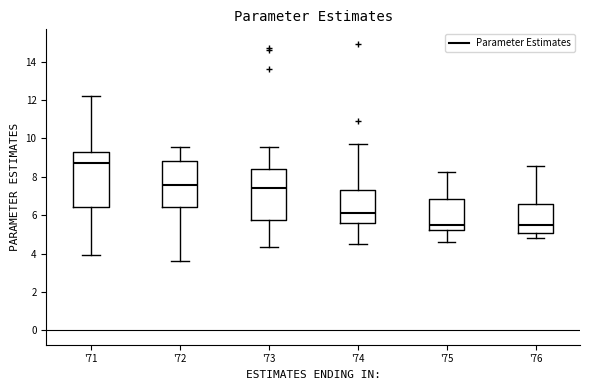

Where is the upper edge of the box for '71 on the y-axis? The values are not printed on the chart, so give them approximately, as read against the axis.

9.2